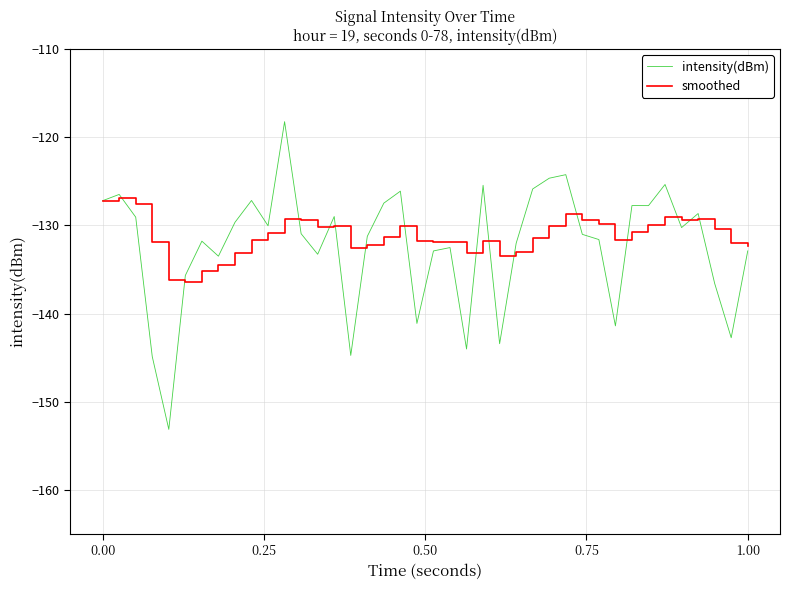

What is the maximum value for smoothed?

-126.8